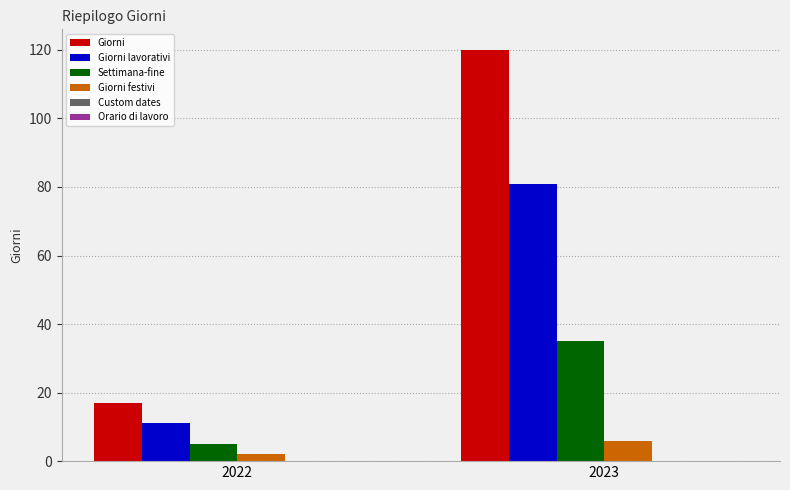

Rank the series by their maximum value, from highest to lowest.

Giorni, Giorni lavorativi, Settimana-fine, Giorni festivi